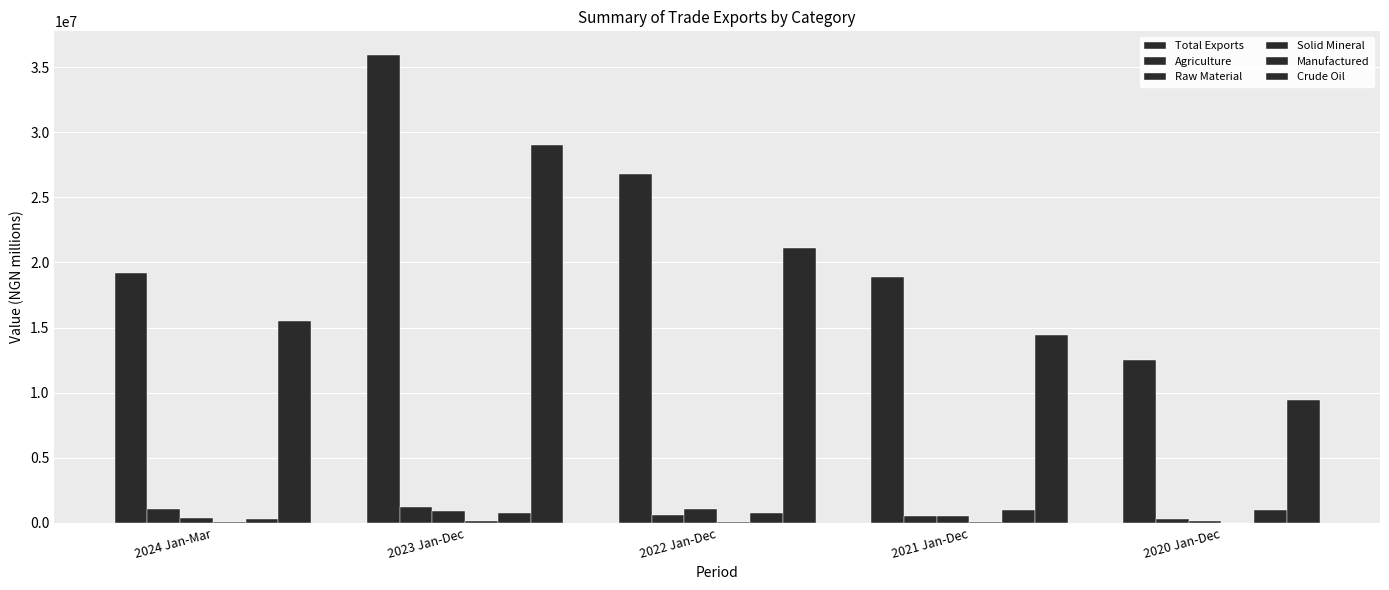

Which series changed the most between 2024 Jan-Mar and 2020 Jan-Dec?

Total Exports